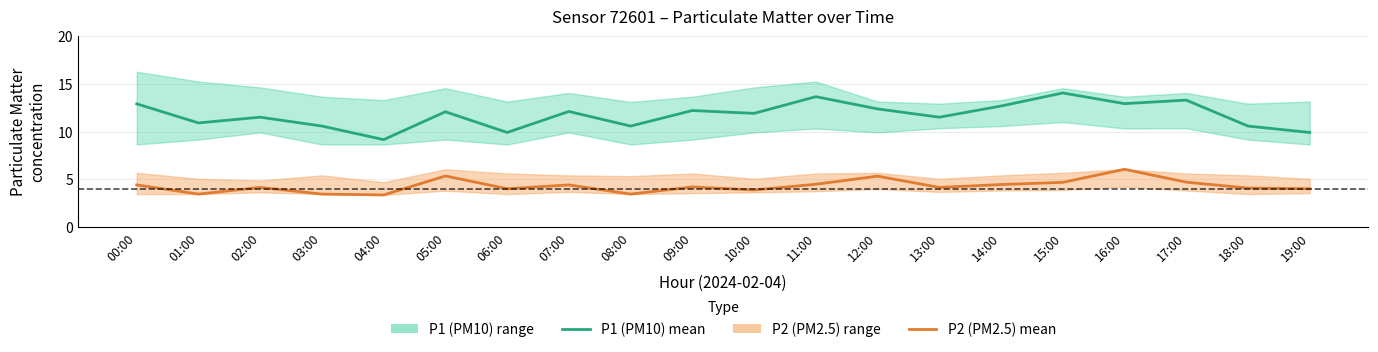

Where is the first local maximum for P2 (PM2.5) mean?

02:00